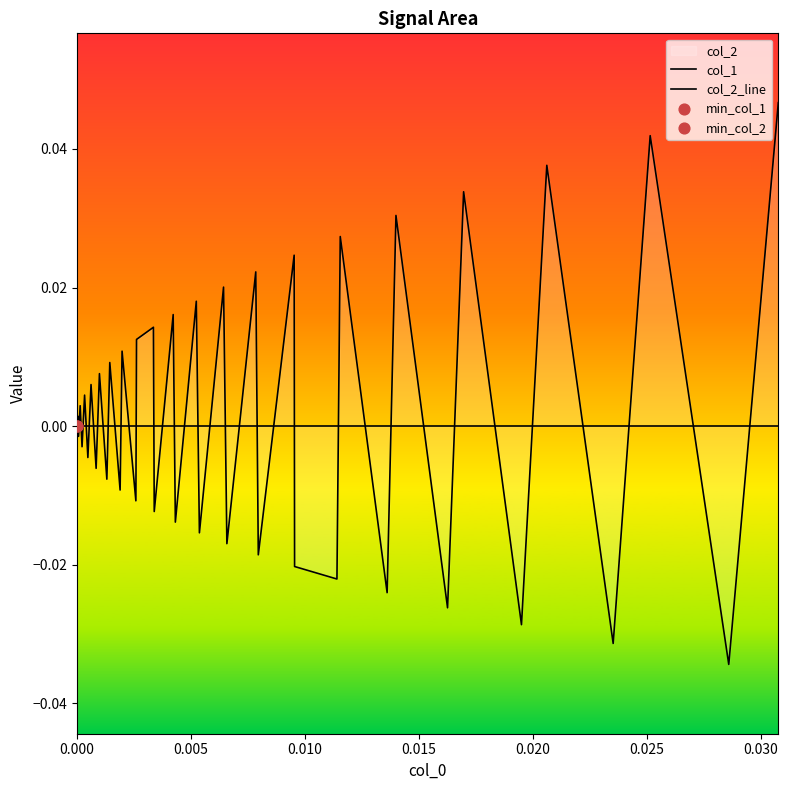

At how many categories does at least one series exceed 0?

20